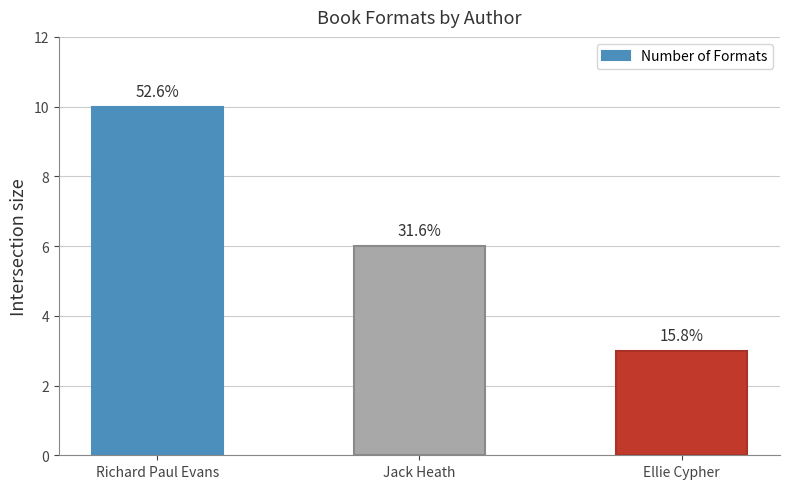

Reading left to right, list all the values displayed in this chart.

Richard Paul Evans=10	Jack Heath=6	Ellie Cypher=3